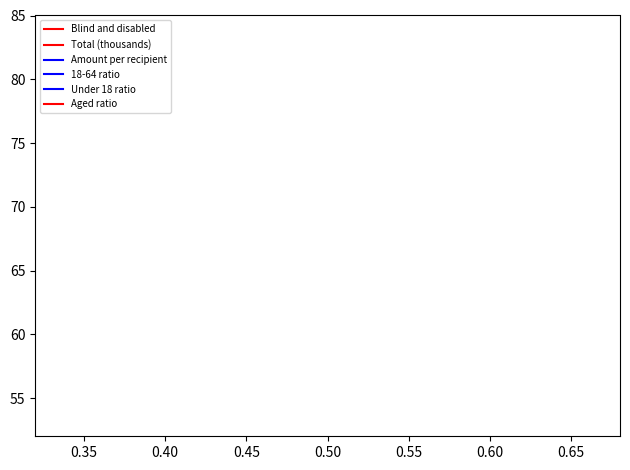

How many lines are shown in the chart?

6